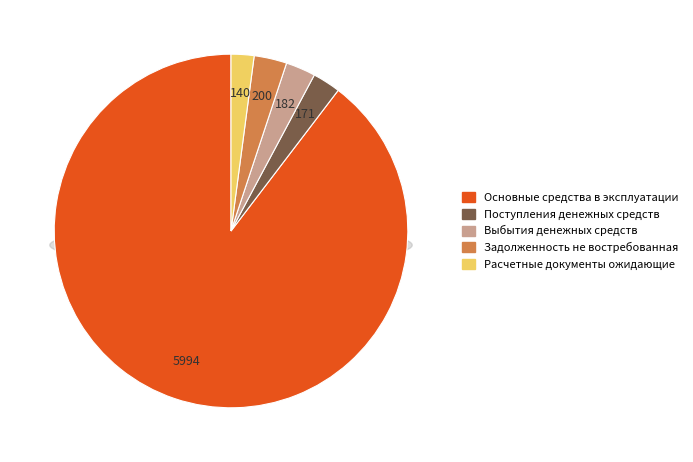

Count the number of slices in the pie.

5